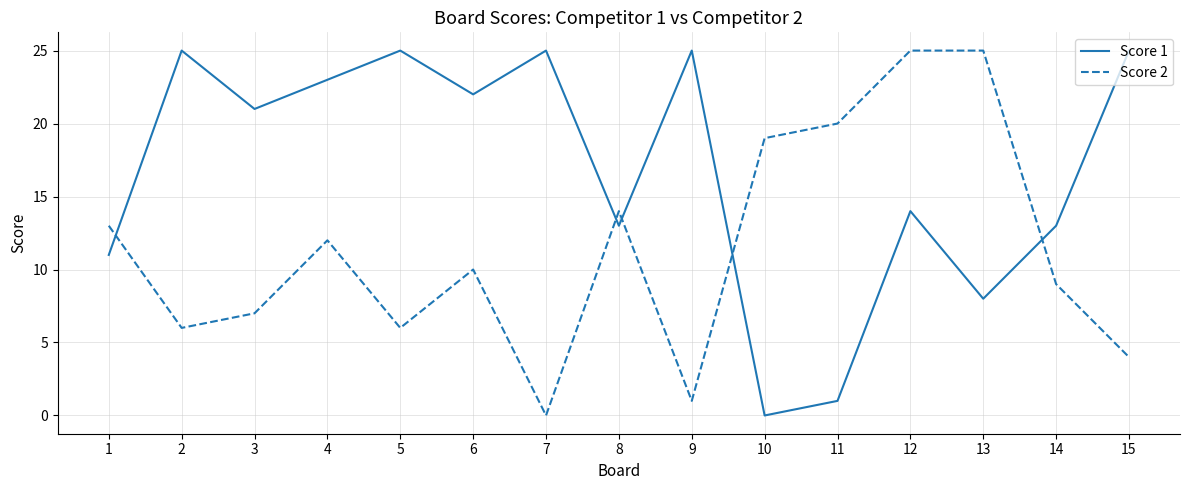

At which category is the sum across all series the highest?

12